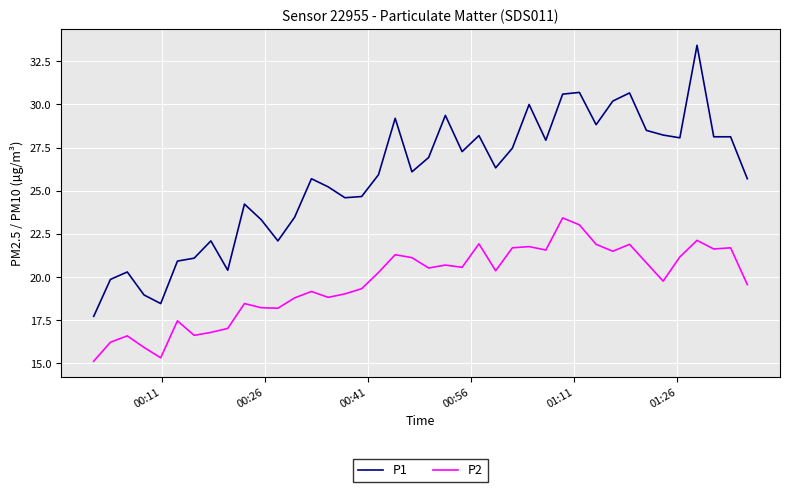

Rank the series by their maximum value, from highest to lowest.

P1, P2